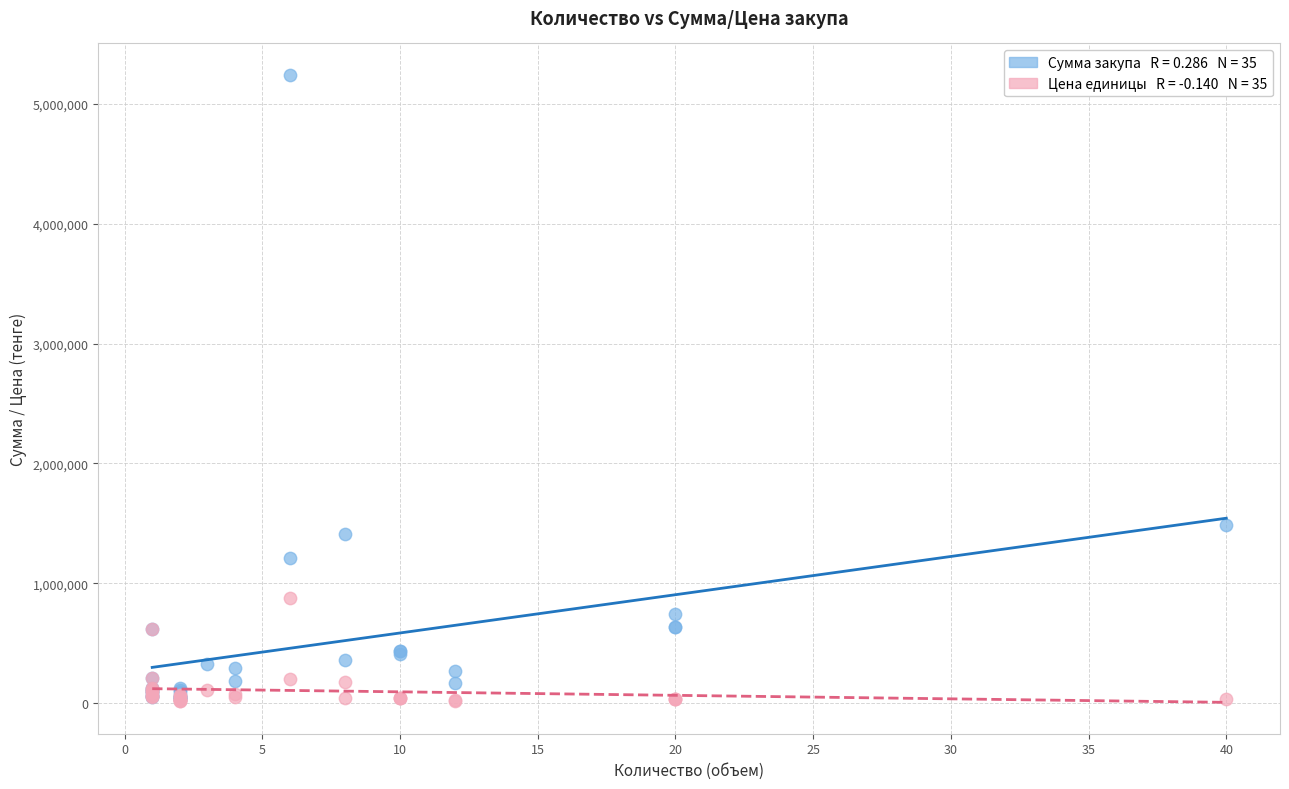

Across all series, what Y value is closest to 2628023?

1483040